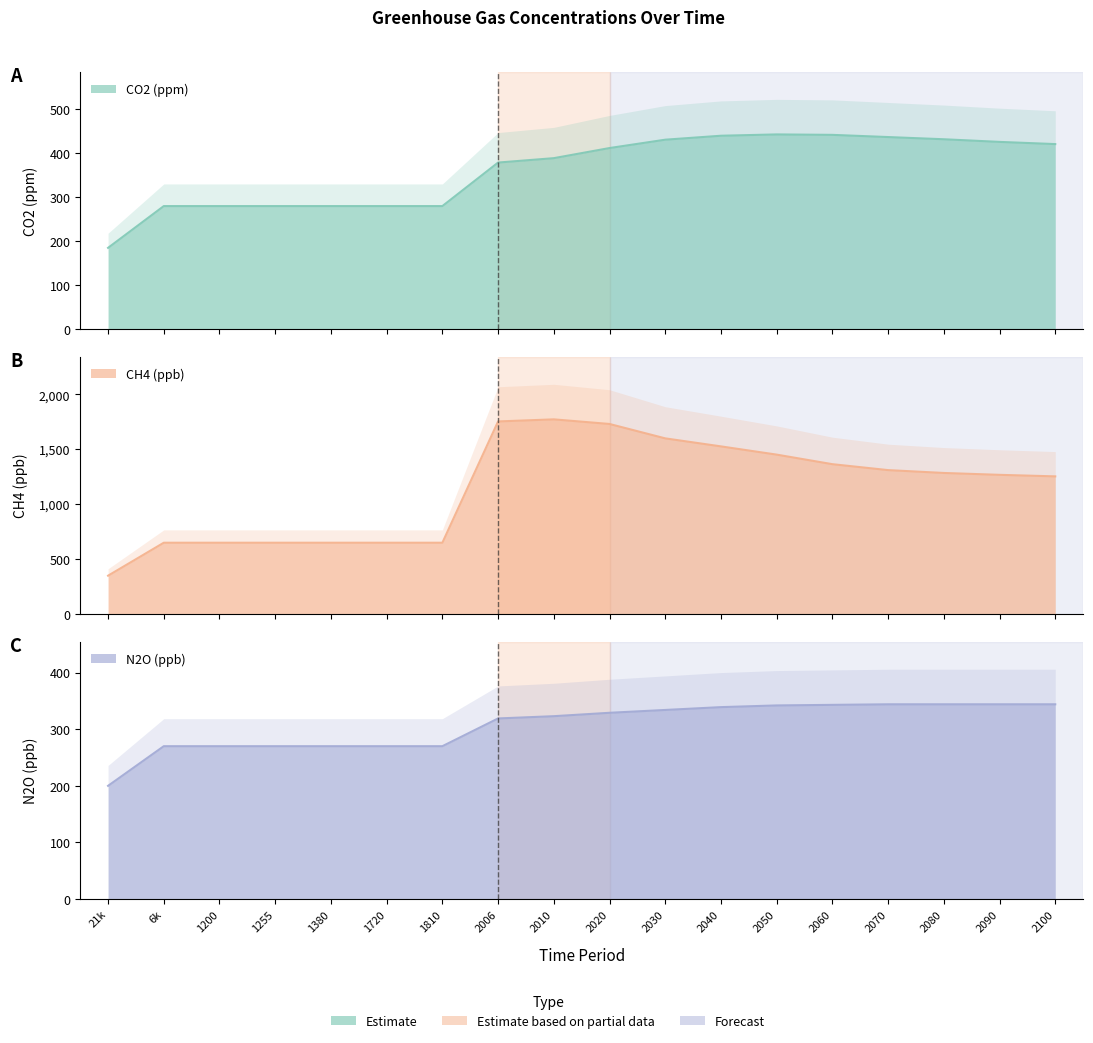

At which label is CH4 (ppb) closest to 1061?

2100